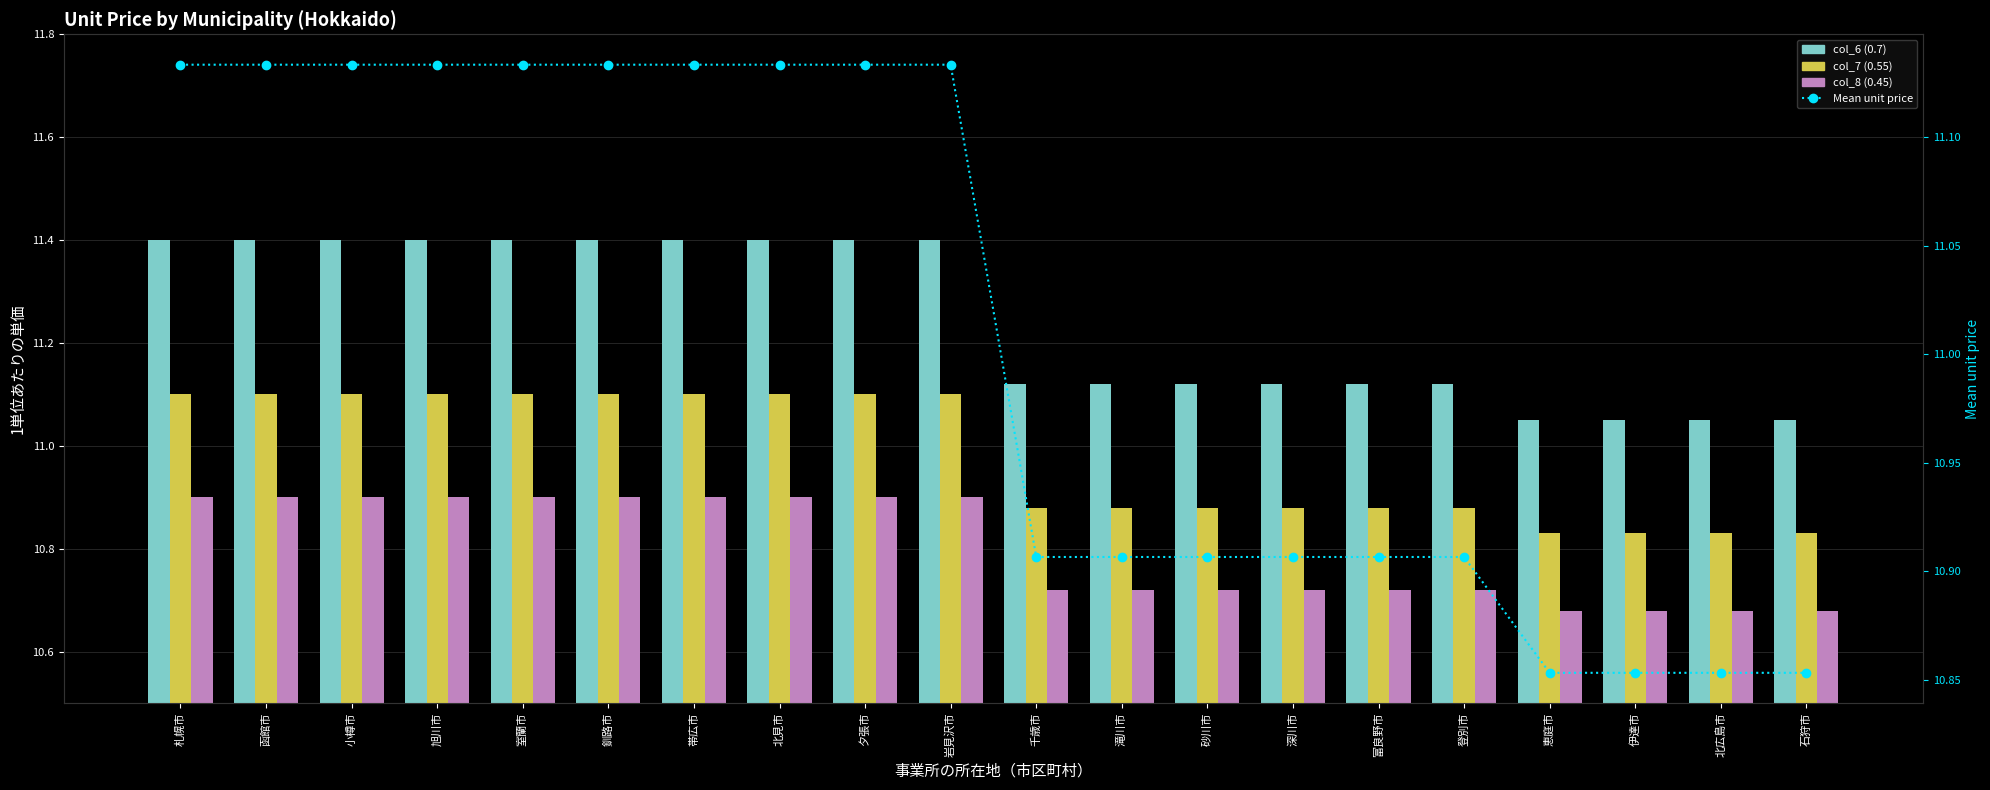

What is the total value across all series at 恵庭市?

43.4